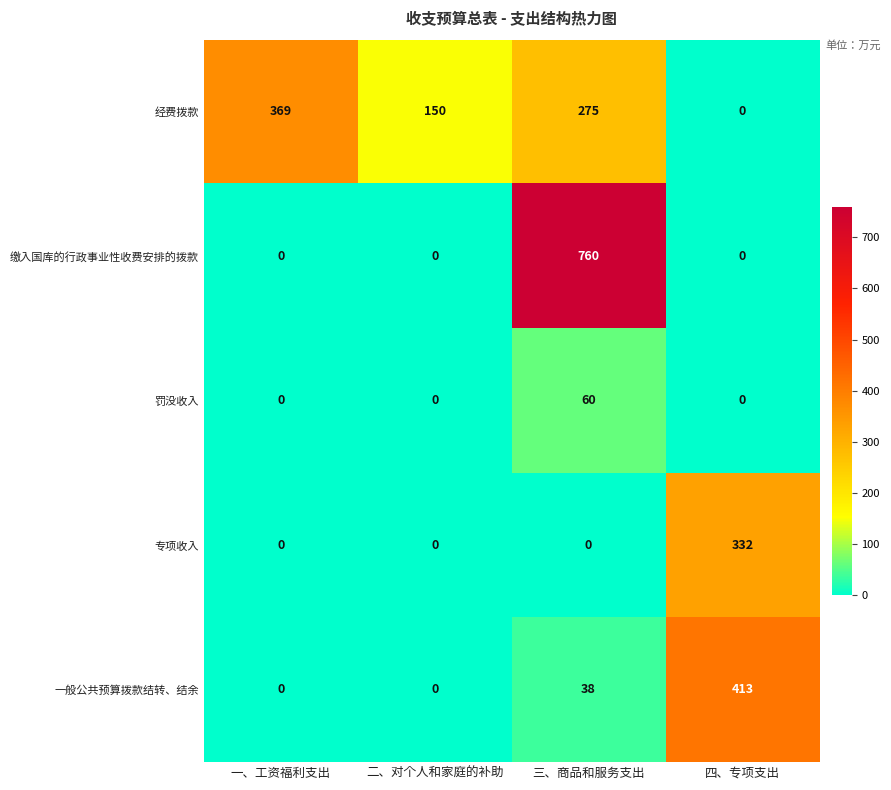

At 三、商品和服务支出, list the series in order from smallest to largest.

专项收入, 一般公共预算拨款结转、结余, 罚没收入, 经费拨款, 缴入国库的行政事业性收费安排的拨款